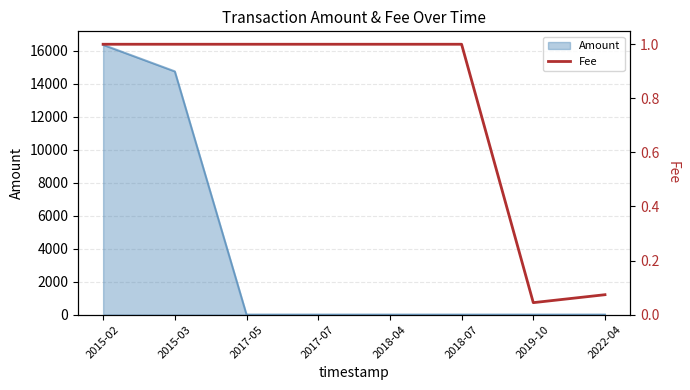

What is the difference between the maximum and minimum values?

1.0